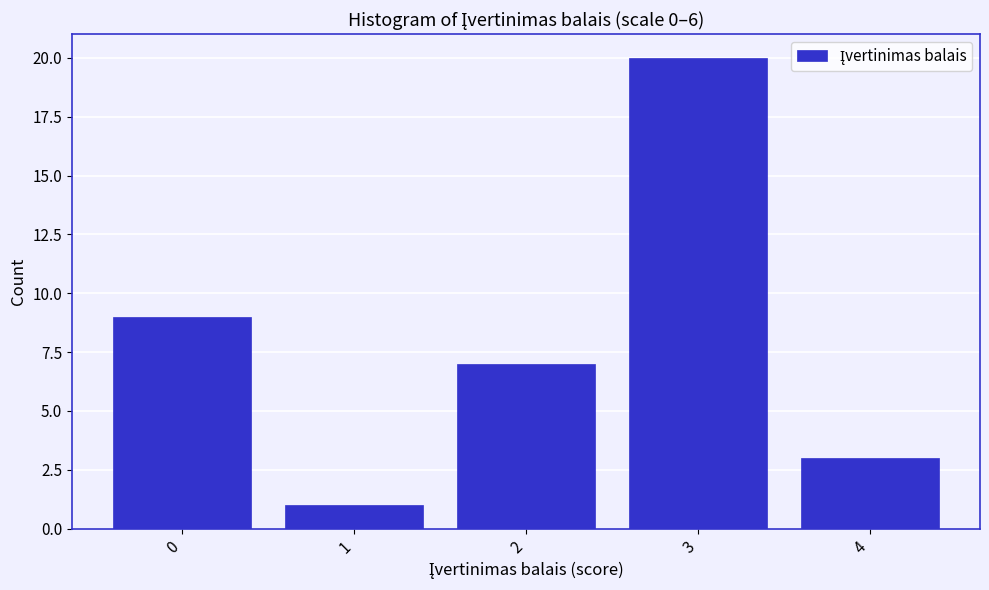

Reading right to left, what are all the values shown in this chart?

3	20	7	1	9